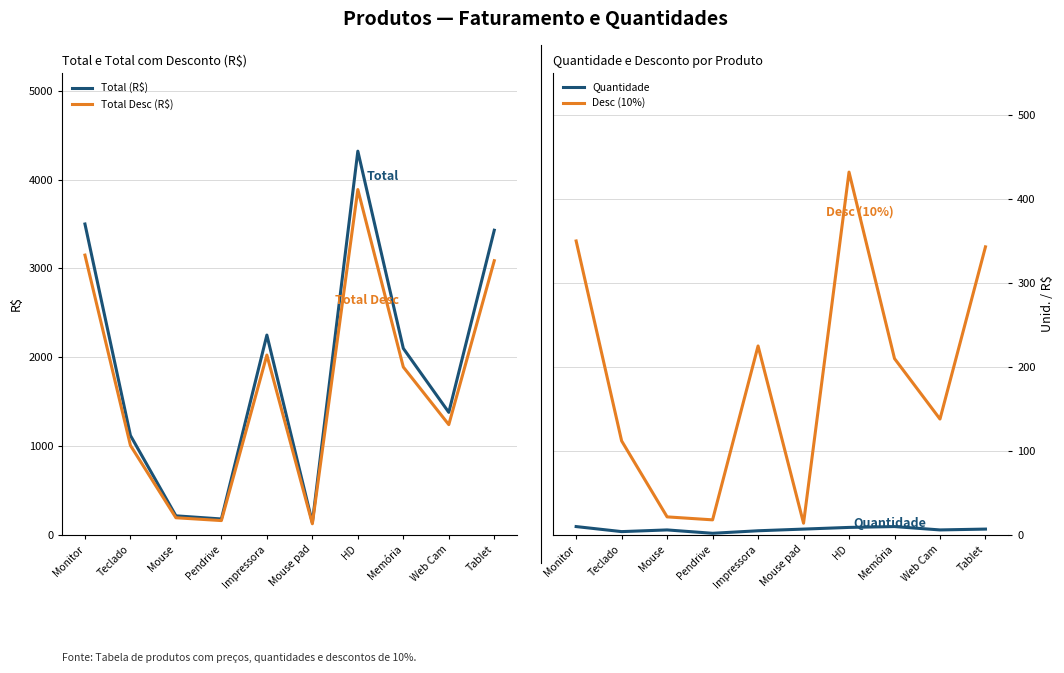

In Total Desc (R$), how many points are lower than both neighbors (excluding endpoints)?

3